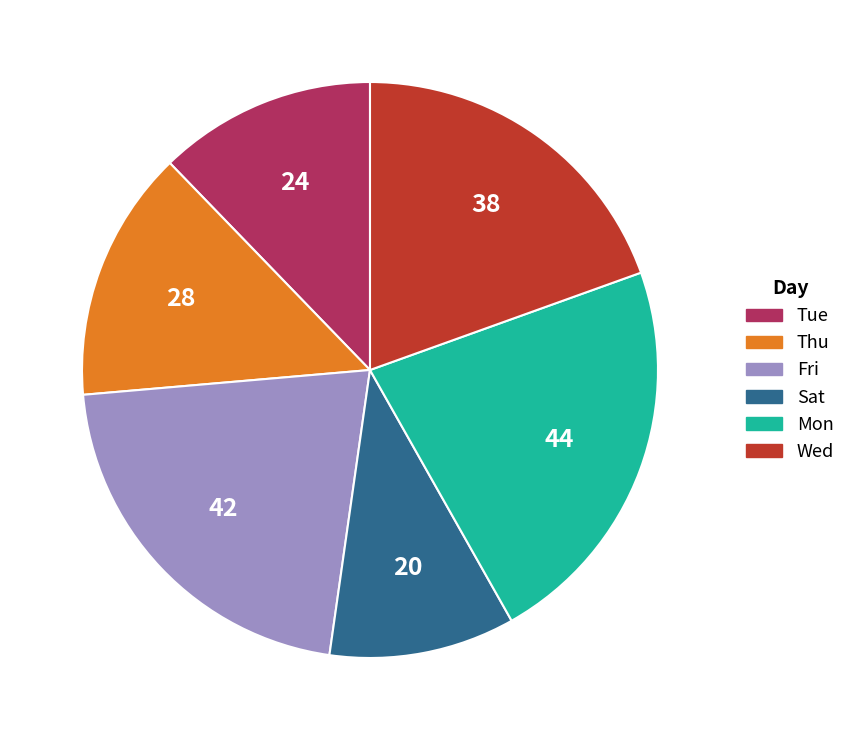

True or false: Sat accounts for 10% of the total.

True